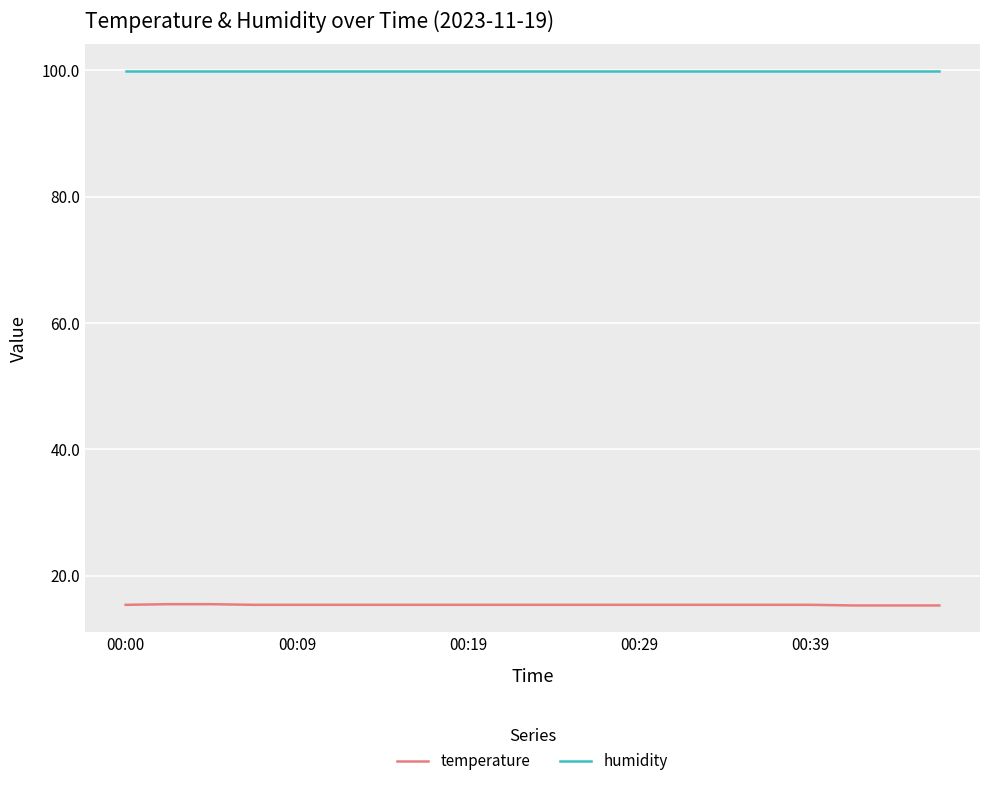

What is the smallest value displayed?

15.3